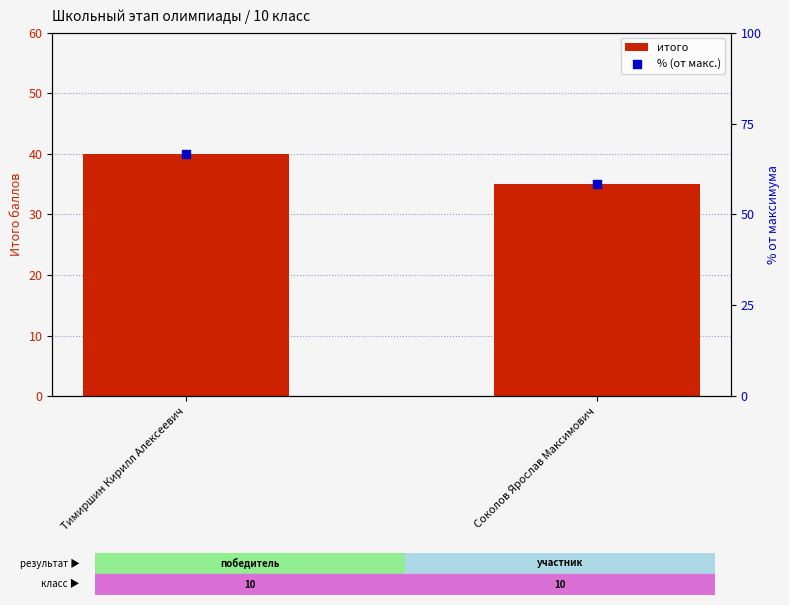

What is the total value across all series at Тимиршин Кирилл Алексеевич?

106.7